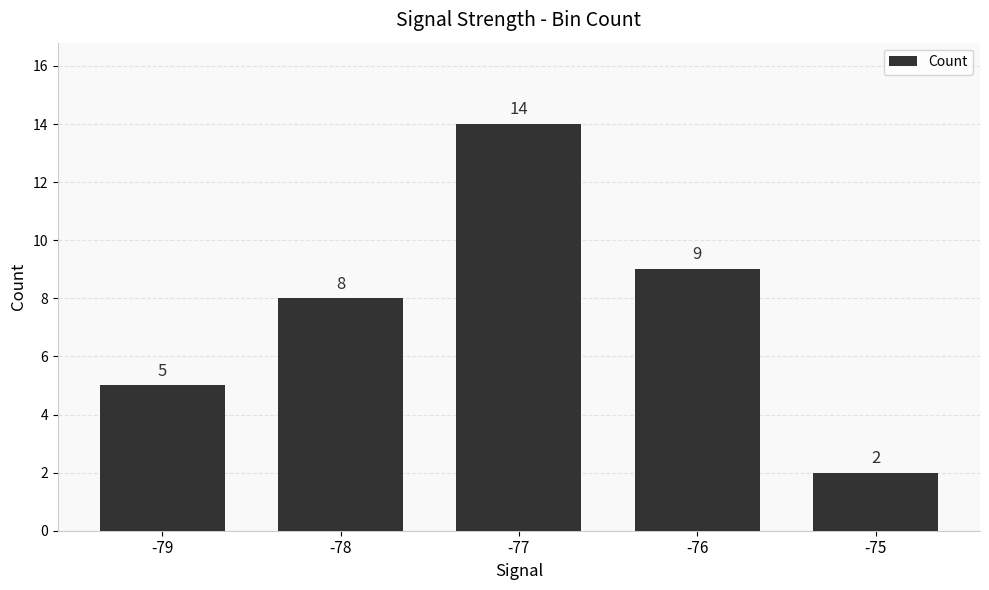

Which category has the highest value across all series?

-77